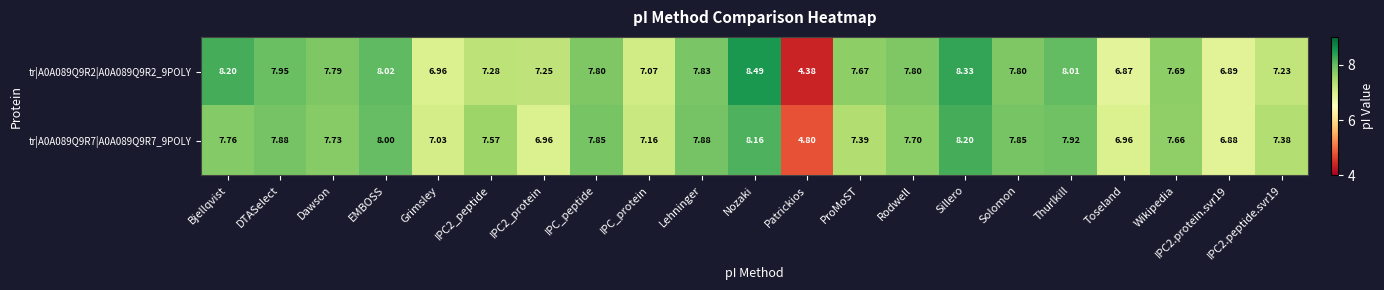

Which category has the highest value across all series?

Nozaki